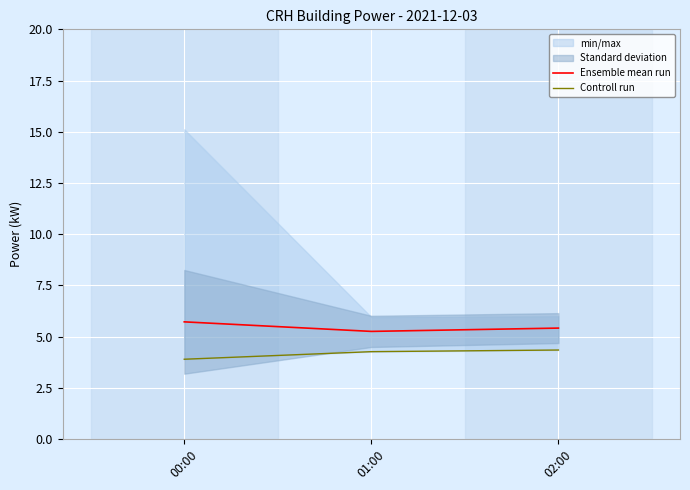

True or false: Controll run has a value of 4.3 at 02:00.

True